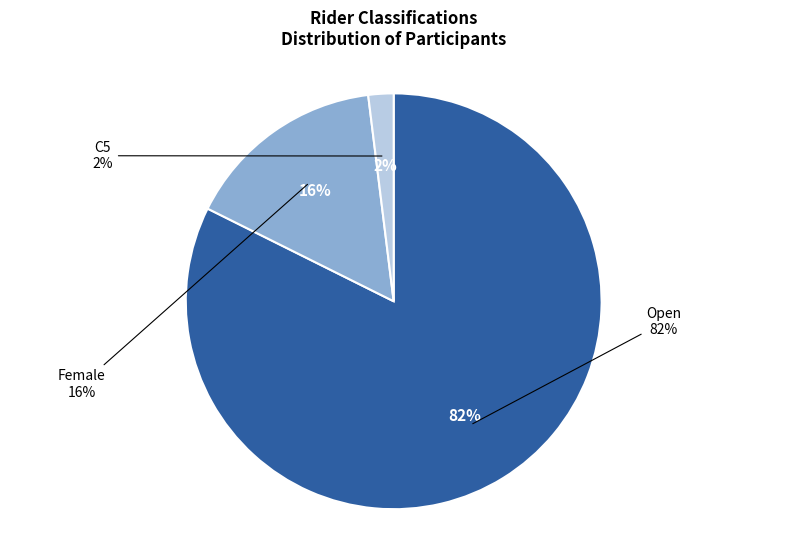

Approximately how many times larger is the value at Open compared to Female?

5.2